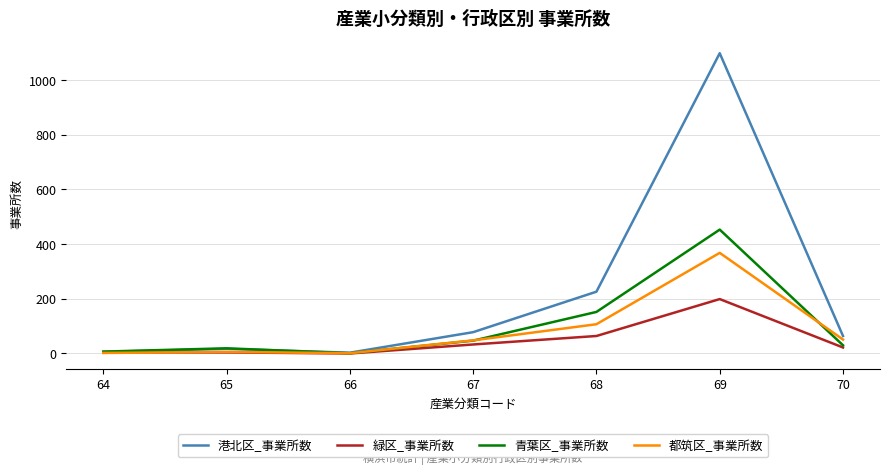

The value of 緑区_事業所数 at 70 is 22. True or false?

True